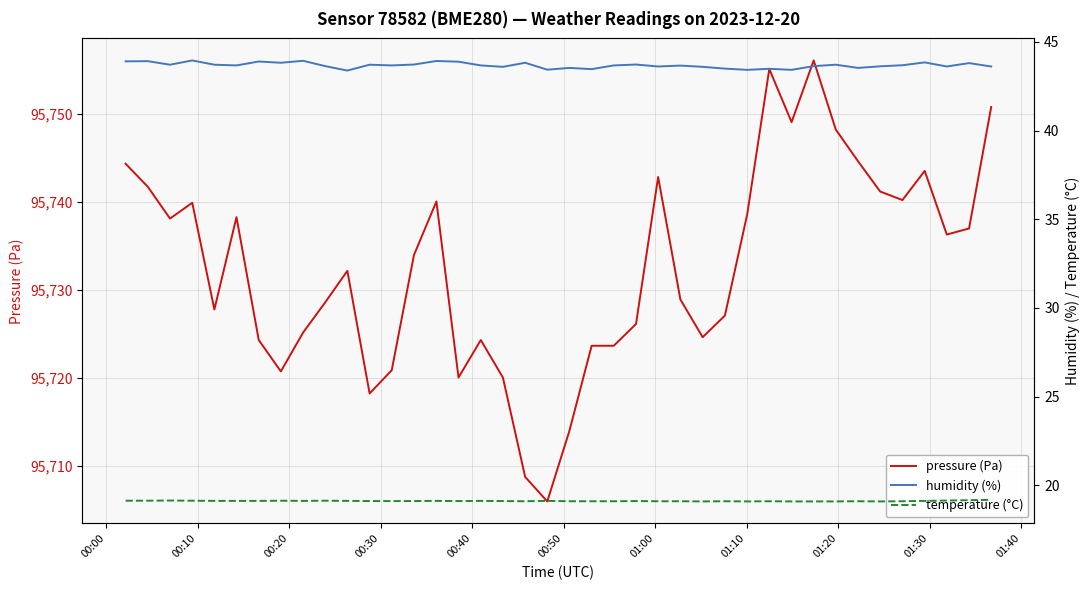

What is the maximum value for pressure (Pa)?

95756.0